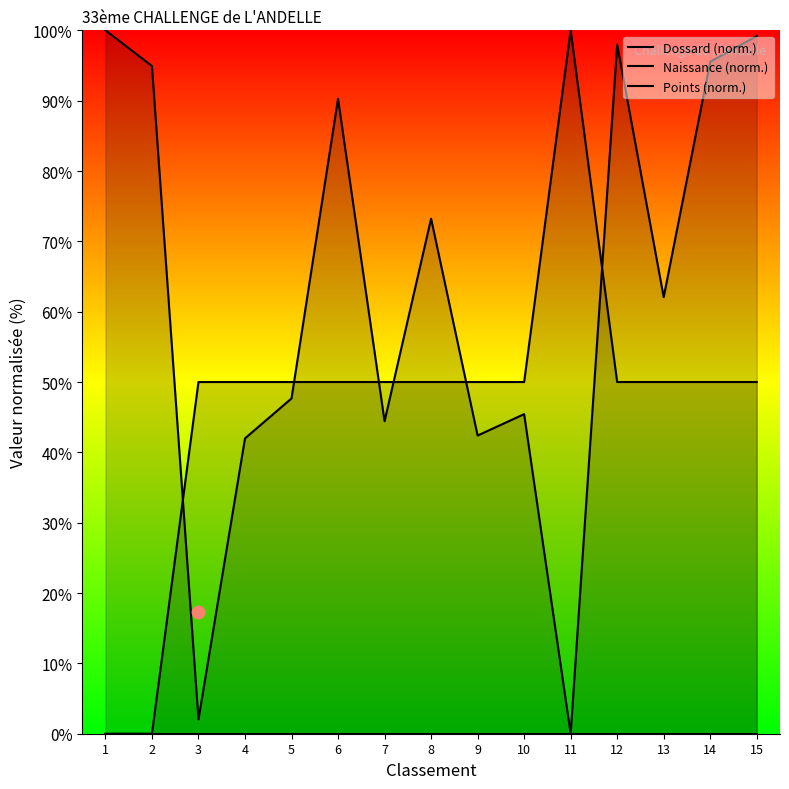

Which series has the widest spread of Y values?

Dossard (norm.)